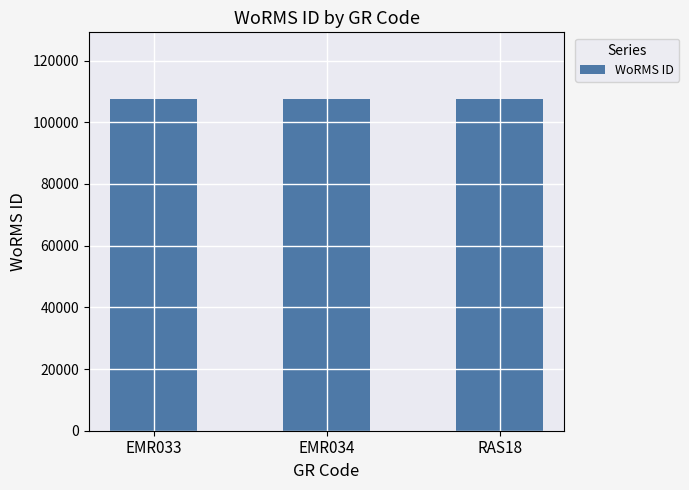

What is the sum of all values?

322846